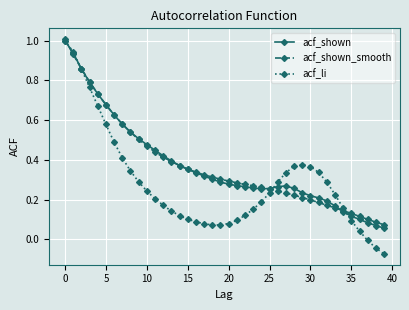

What is the highest value of the acf_li series?

1.0